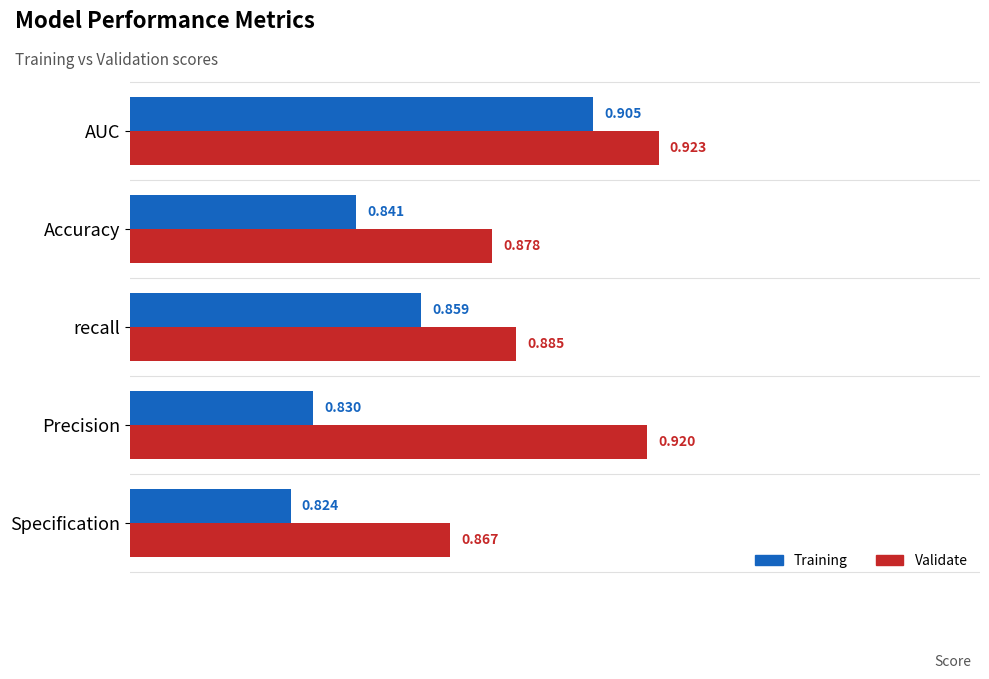

Which series has the largest total across all categories?

Validate